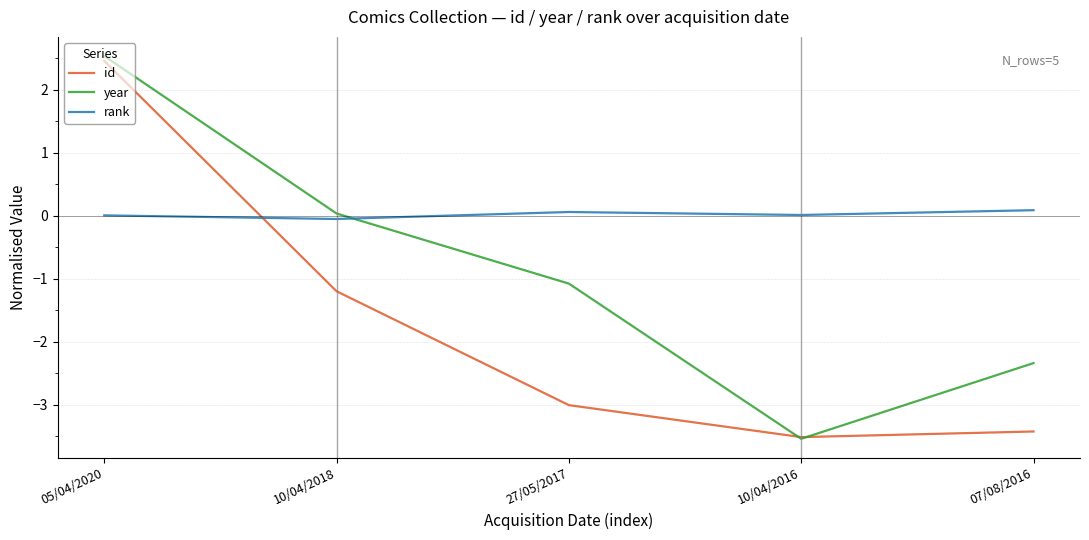

At which category is the sum across all series the highest?

05/04/2020